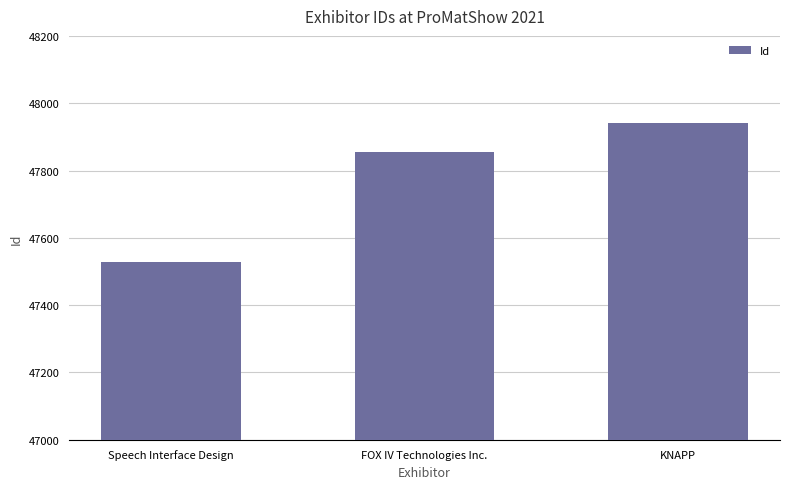

At which category does the chart reach its minimum across all series?

Speech Interface Design